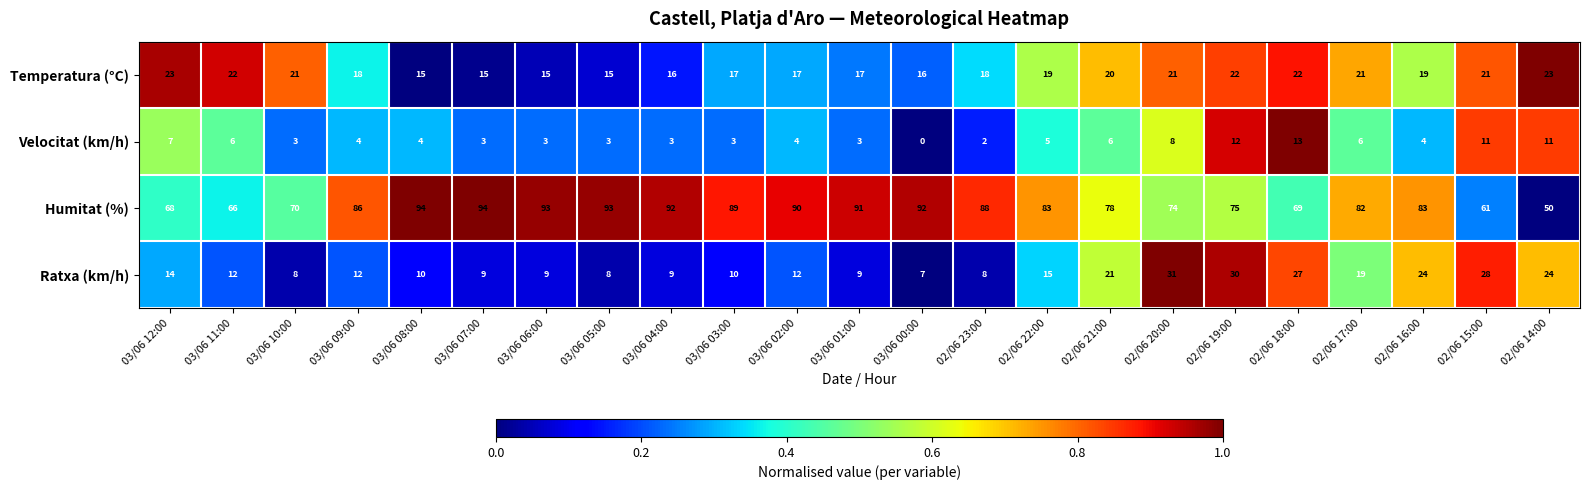

What is the difference between the maximum and minimum values in the Humitat (%) series?

44